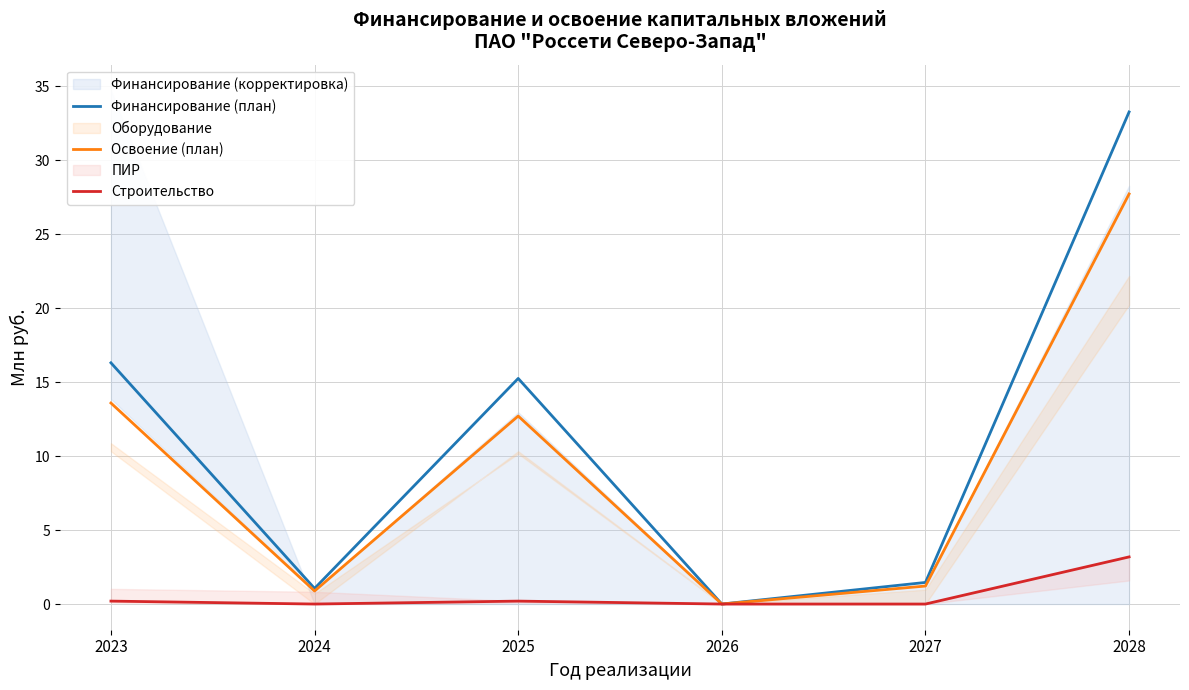

At which category does Финансирование (план) reach its first local peak?

2025